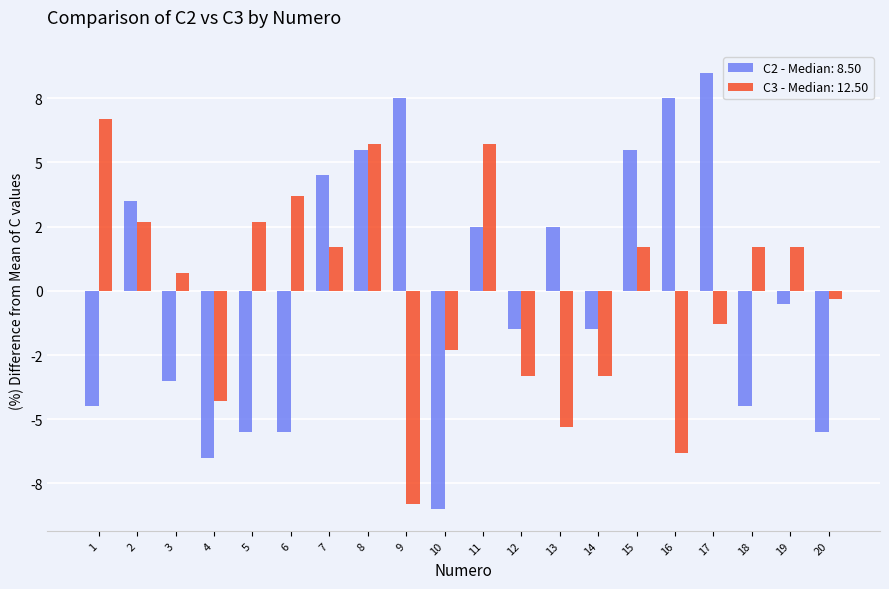

Does the chart contain any negative values?

Yes